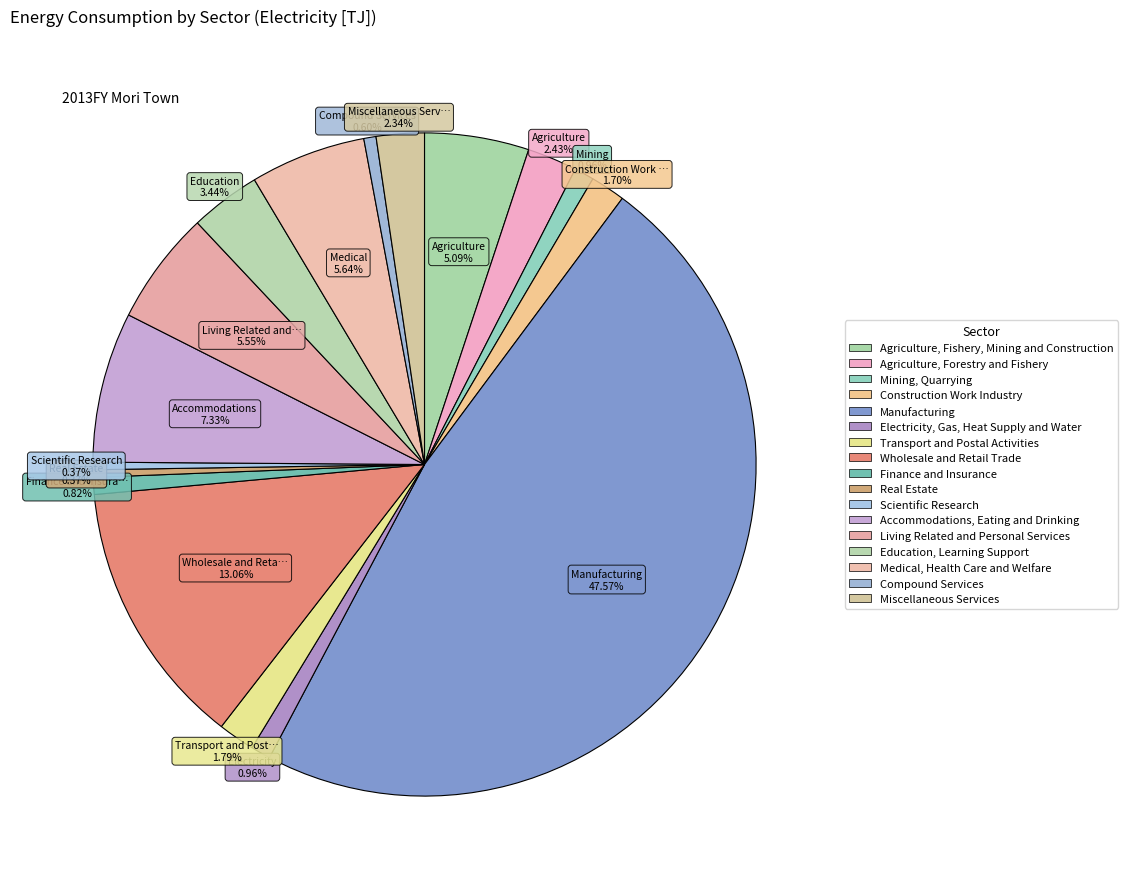

Count the number of slices in the pie.

17